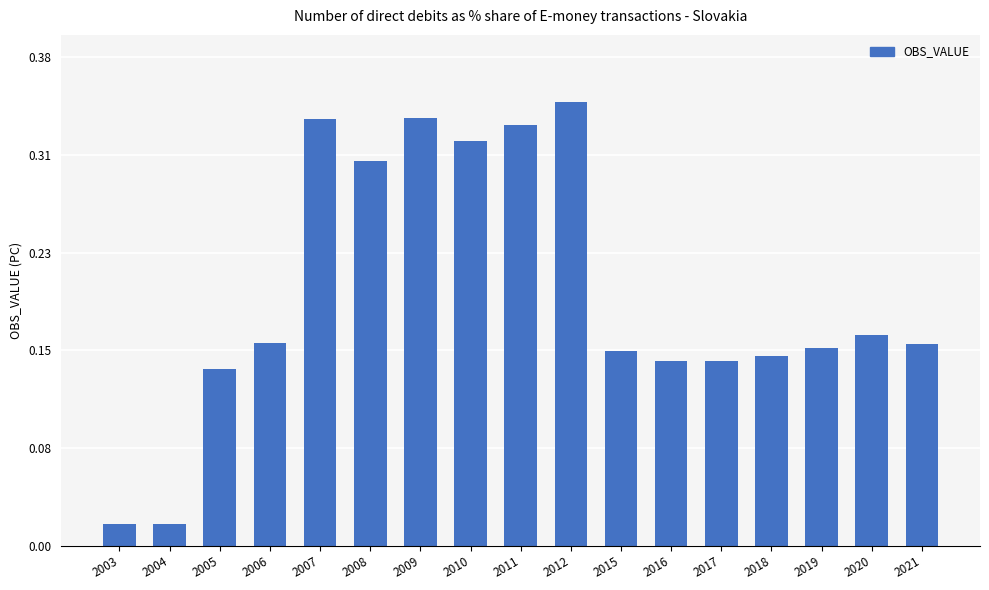

Are the bars horizontal?

No